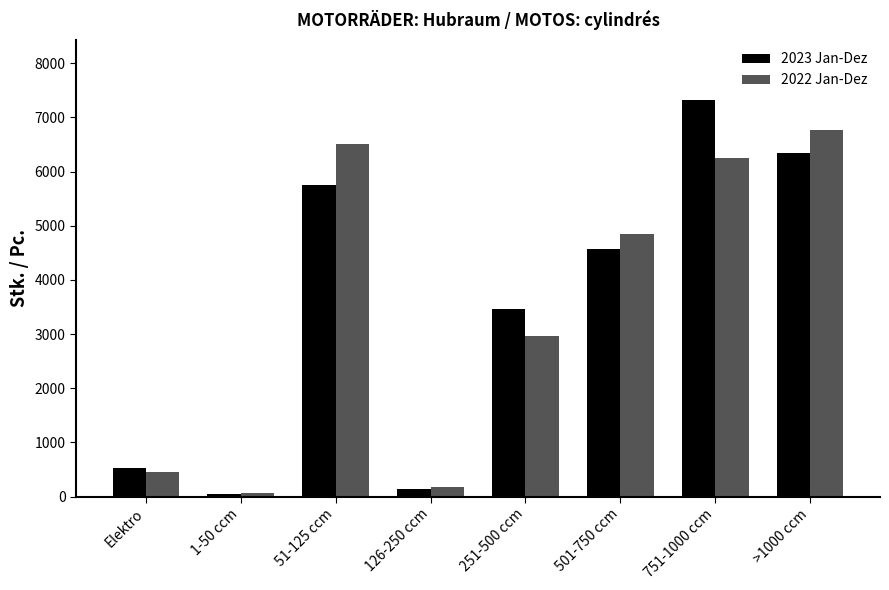

At which label does 2022 Jan-Dez first exceed 4855?

51-125 ccm